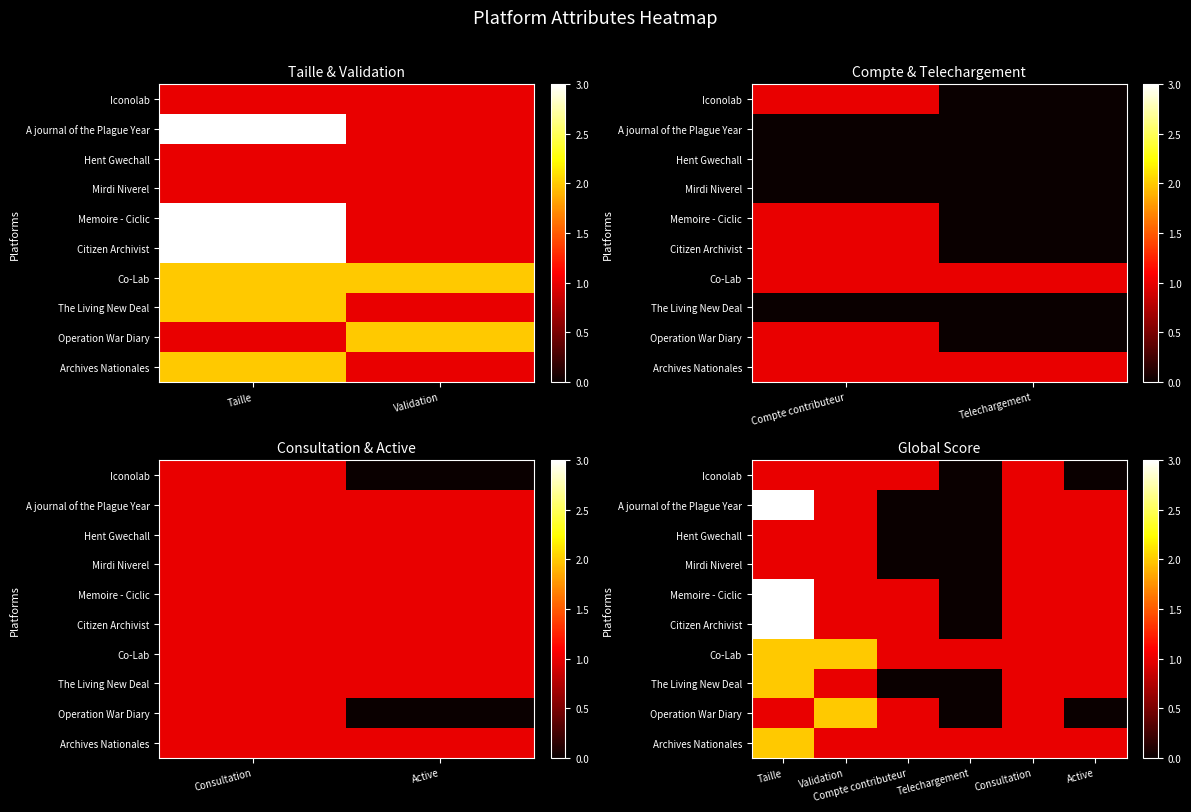

At how many categories does at least one series exceed 1?

2